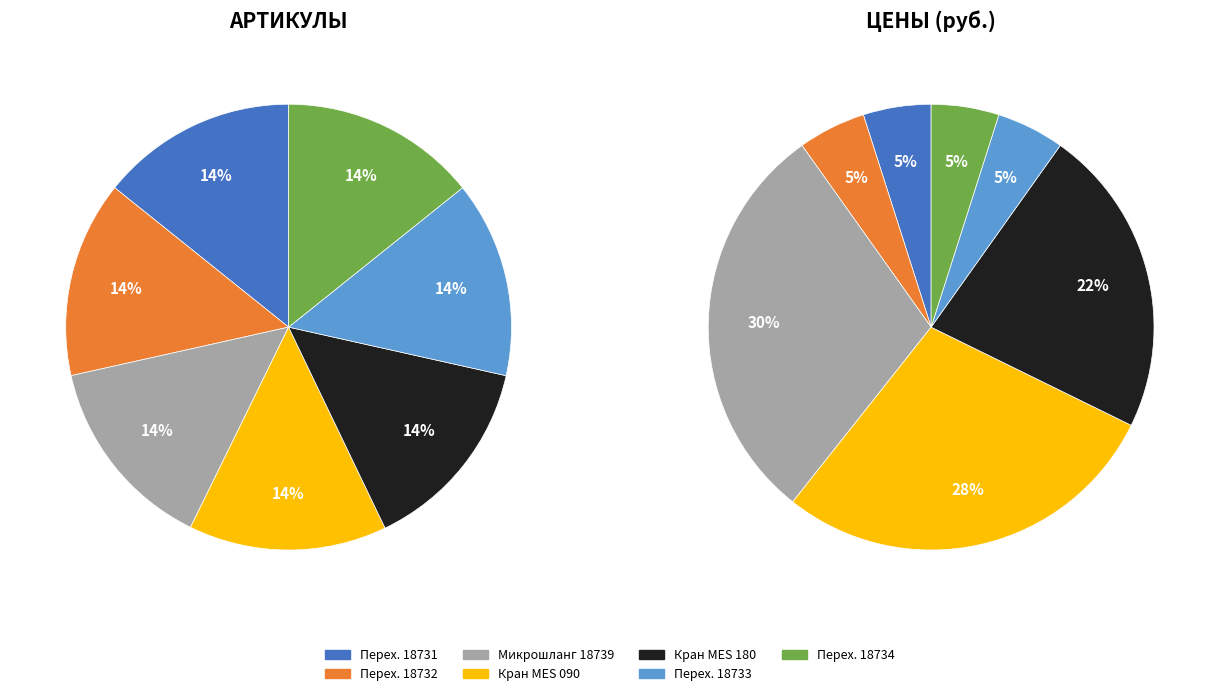

Does any single category account for the majority?

No